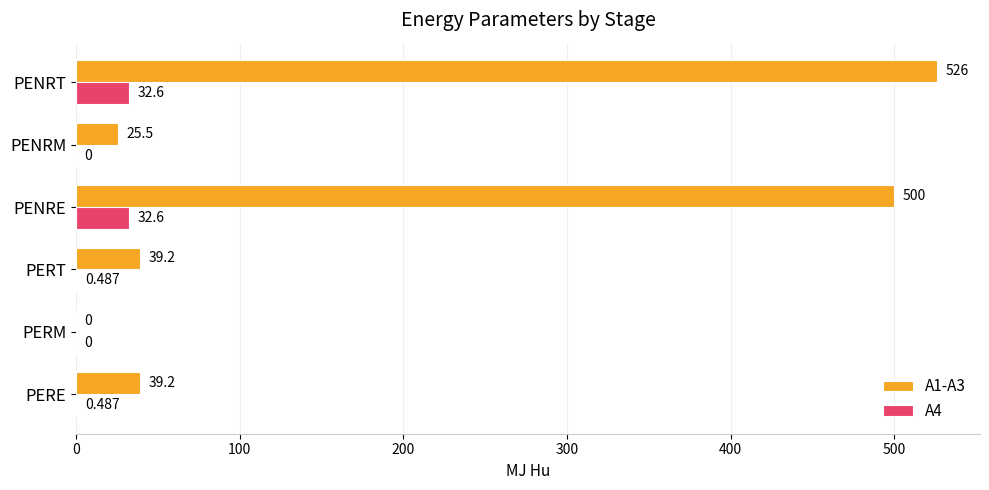

Which label corresponds to the largest value in the chart?

PENRT